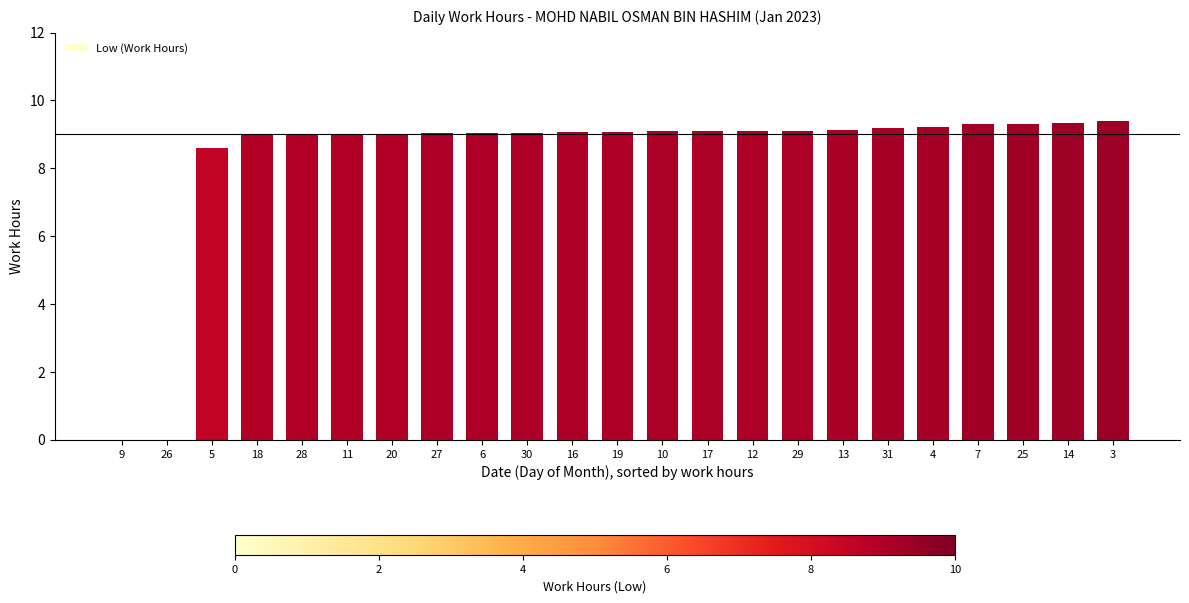

What is the maximum value shown in the chart?

9.4